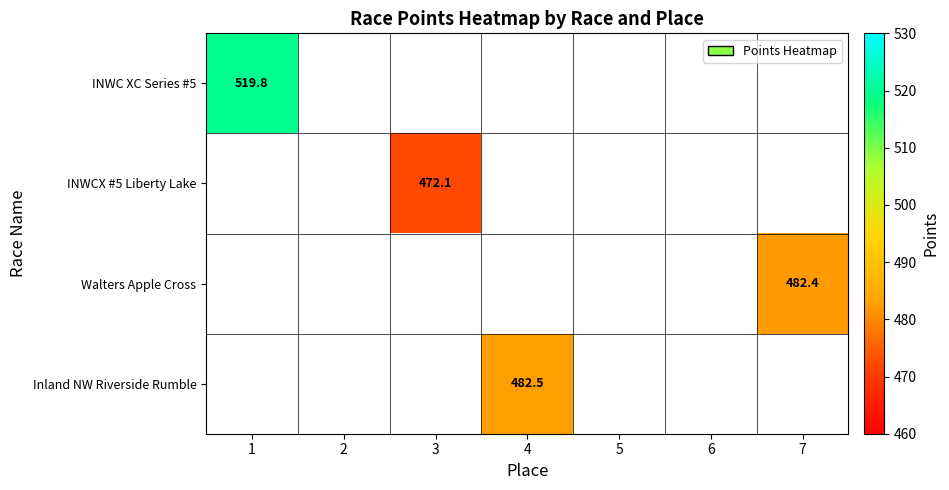

How many data points does each series have?

7